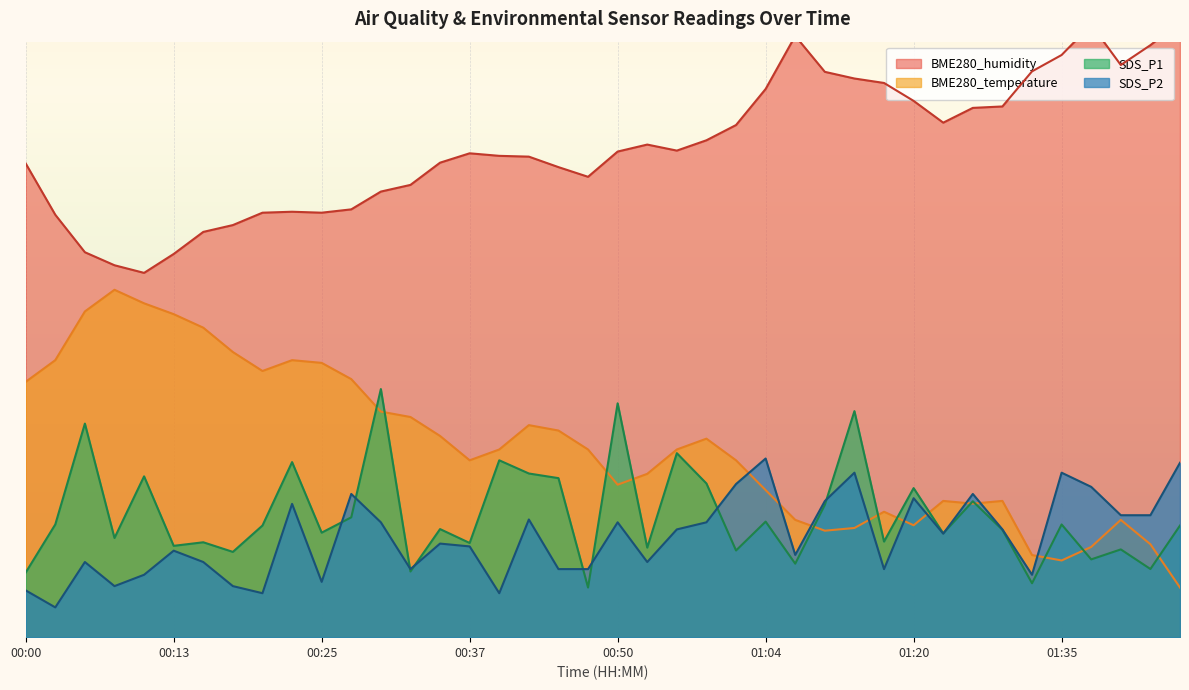

Is the value of BME280_humidity at 37 greater than the value of SDS_P1 at 15?

Yes